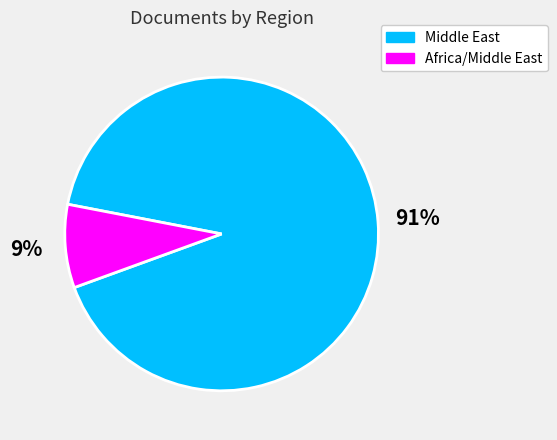

Which category has the biggest portion of the pie?

Middle East